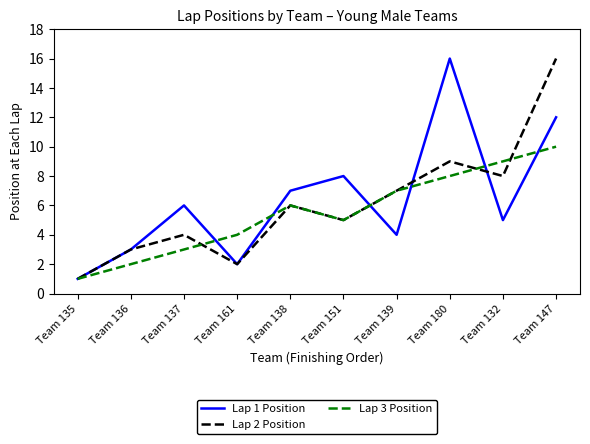

Reading left to right, extract all data points from this chart.

Lap 1 Position: Team 135=1	Team 136=3	Team 137=6	Team 161=2	Team 138=7	Team 151=8	Team 139=4	Team 180=16	Team 132=5	Team 147=12
Lap 2 Position: Team 135=1	Team 136=3	Team 137=4	Team 161=2	Team 138=6	Team 151=5	Team 139=7	Team 180=9	Team 132=8	Team 147=16
Lap 3 Position: Team 135=1	Team 136=2	Team 137=3	Team 161=4	Team 138=6	Team 151=5	Team 139=7	Team 180=8	Team 132=9	Team 147=10